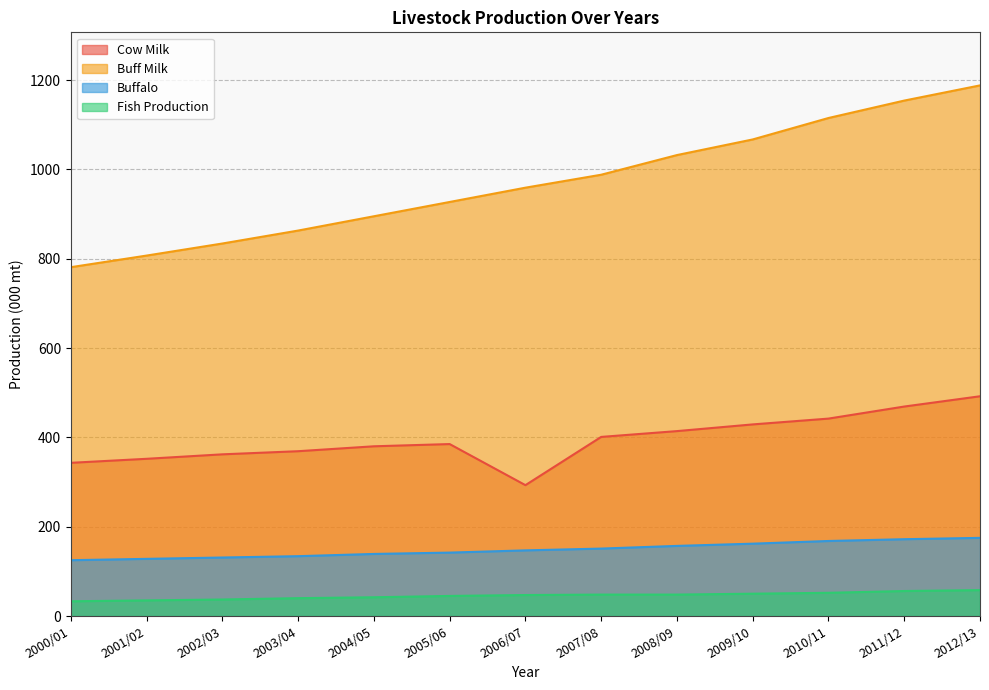

Does the chart have visible grid lines?

Yes